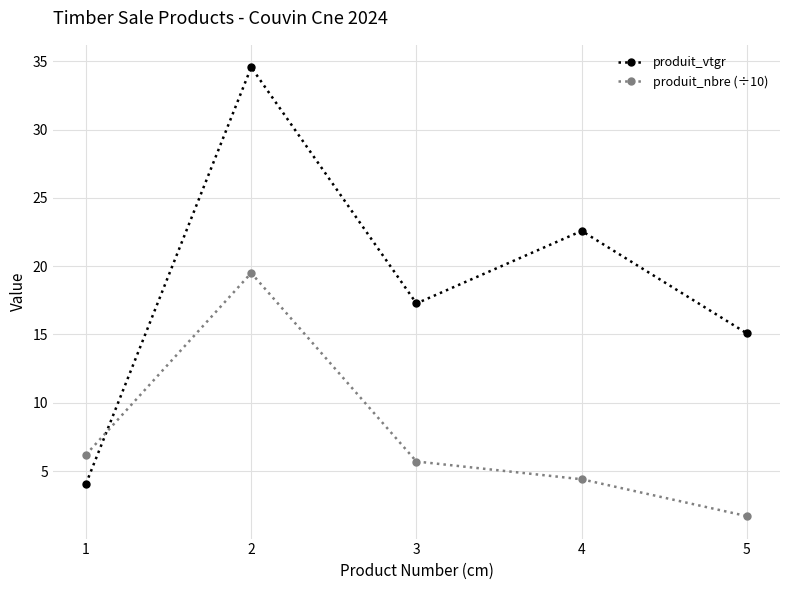

Rank the series by their average value, from highest to lowest.

produit_vtgr, produit_nbre (÷10)